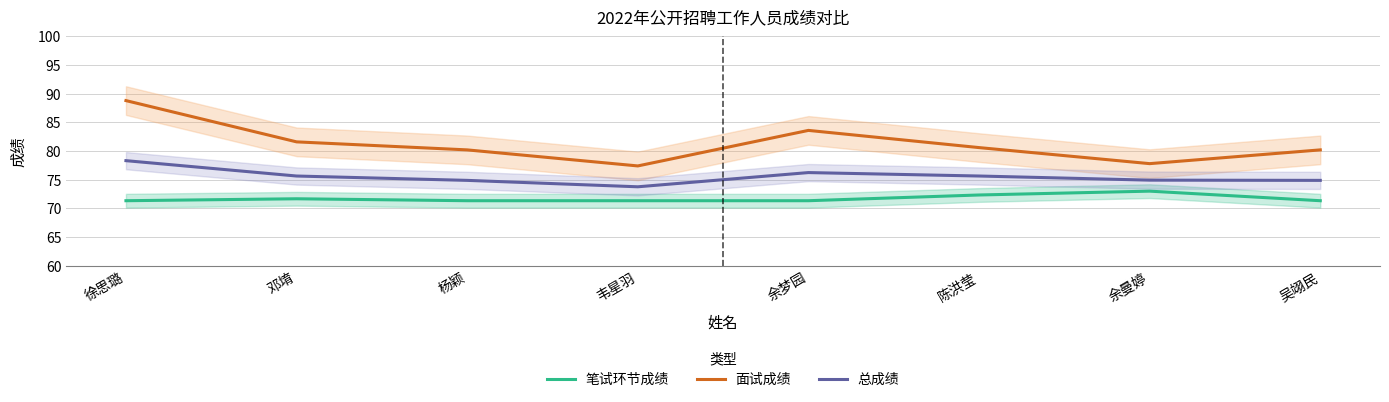

Reading left to right, list all the values displayed in this chart.

笔试环节成绩: 徐思璐=71.3	邓堉=71.7	杨颖=71.3	韦星羽=71.3	余梦园=71.3	陈洪莹=72.3	余曼婷=73.0	吴翊民=71.3
面试成绩: 徐思璐=88.8	邓堉=81.6	杨颖=80.2	韦星羽=77.4	余梦园=83.6	陈洪莹=80.6	余曼婷=77.8	吴翊民=80.2
总成绩: 徐思璐=78.3	邓堉=75.6	杨颖=74.9	韦星羽=73.8	余梦园=76.2	陈洪莹=75.6	余曼婷=74.9	吴翊民=74.9